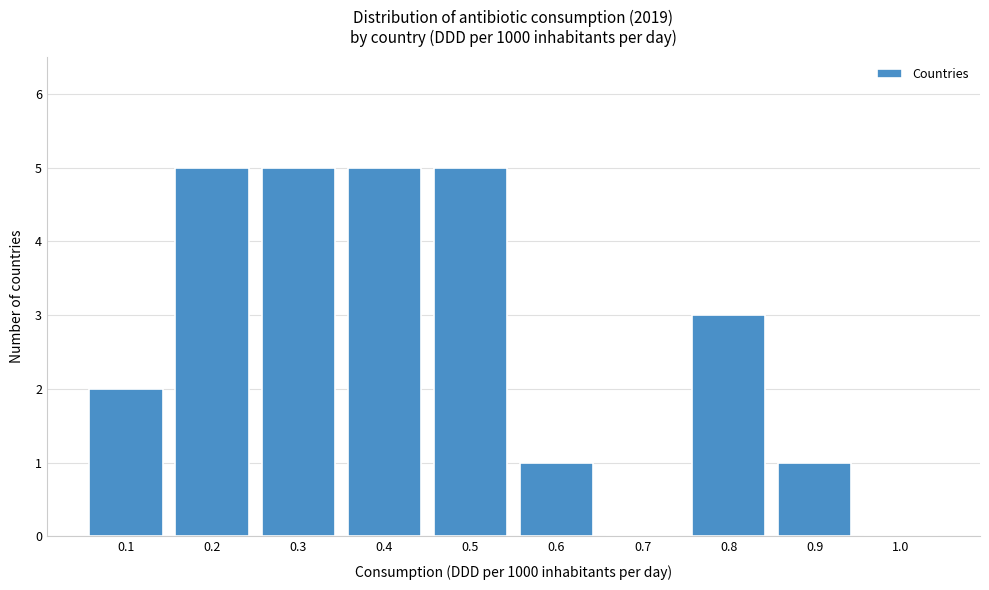

Reading left to right, extract all data points from this chart.

0.1=2	0.2=5	0.3=5	0.4=5	0.5=5	0.6=1	0.7=0	0.8=3	0.9=1	1.0=0